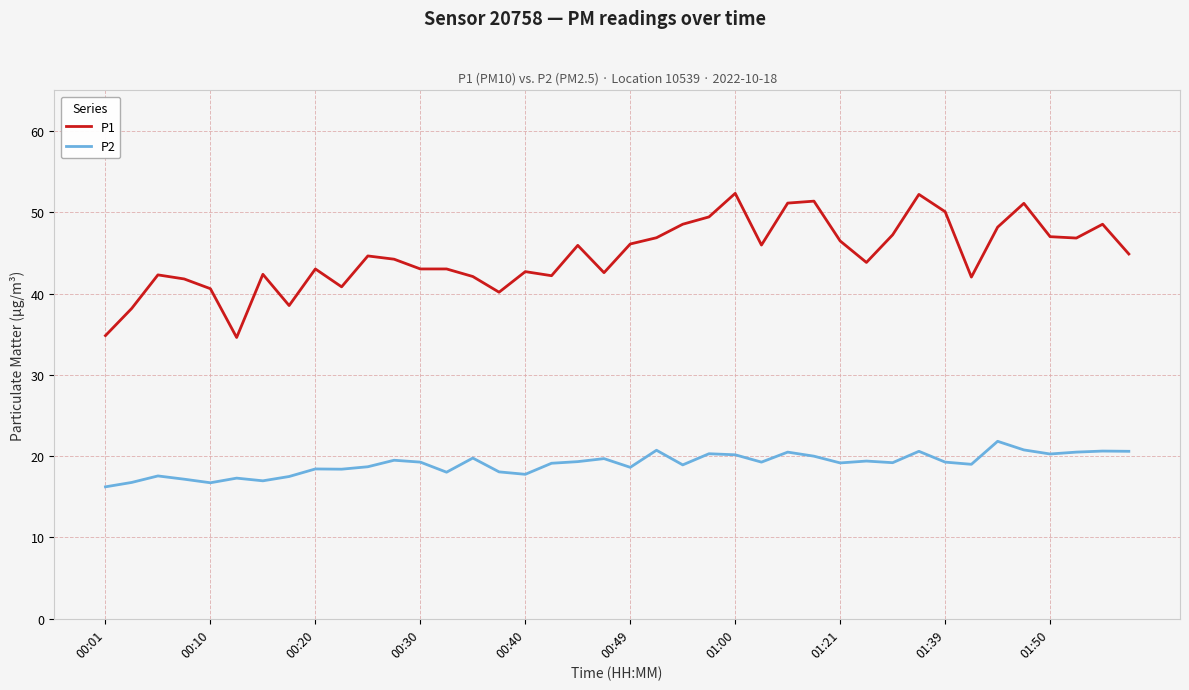

True or false: P2 and P1 intersect in this chart.

False